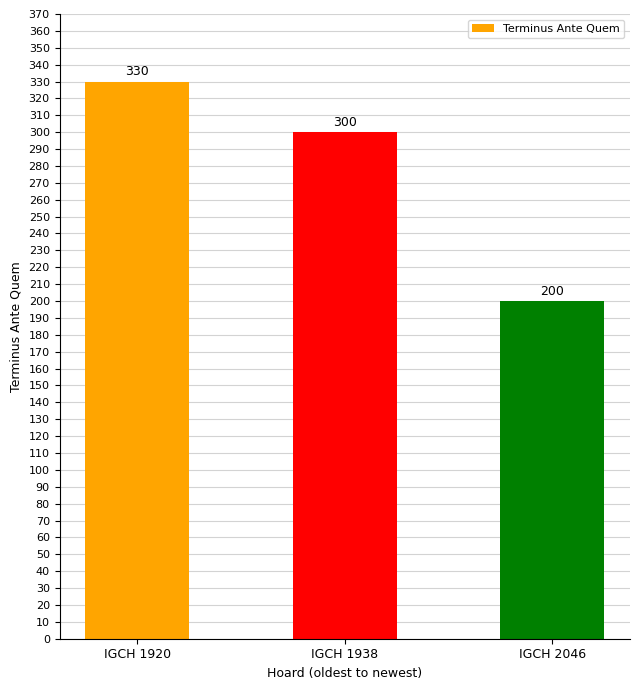

Reading left to right, what are all the values shown in this chart?

IGCH 1920=330	IGCH 1938=300	IGCH 2046=200